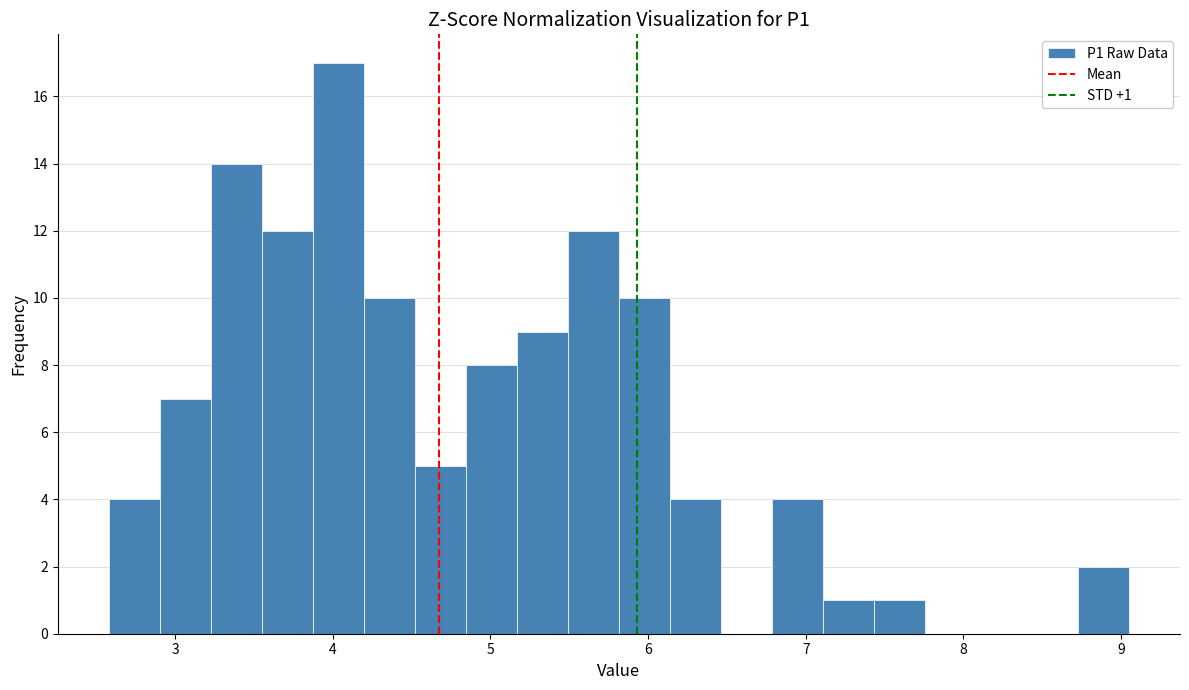

Read against the x-axis, roughly where is the centre of the tallest bar?

4.0